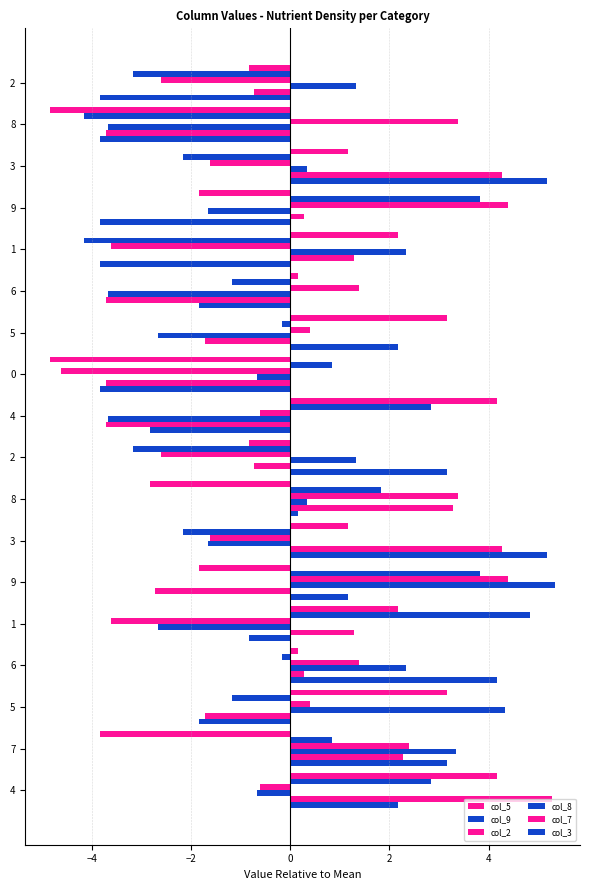

How many values in col_7 are above zero?

9